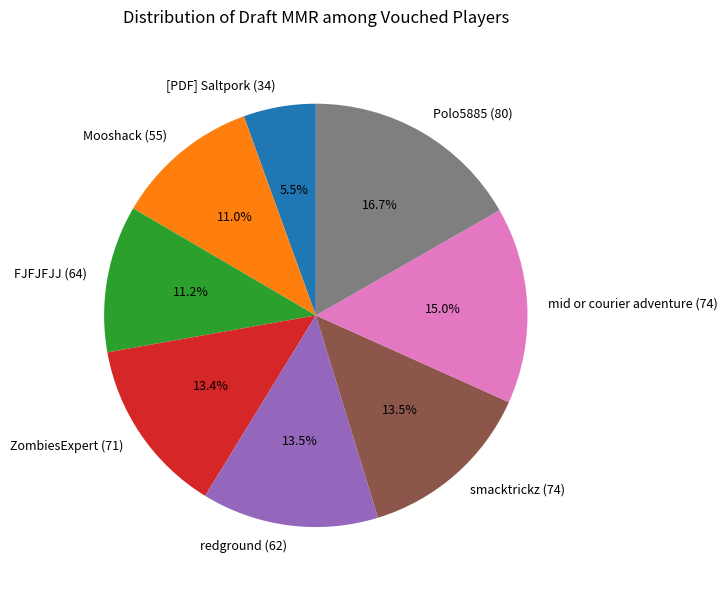

Count the number of slices in the pie.

8